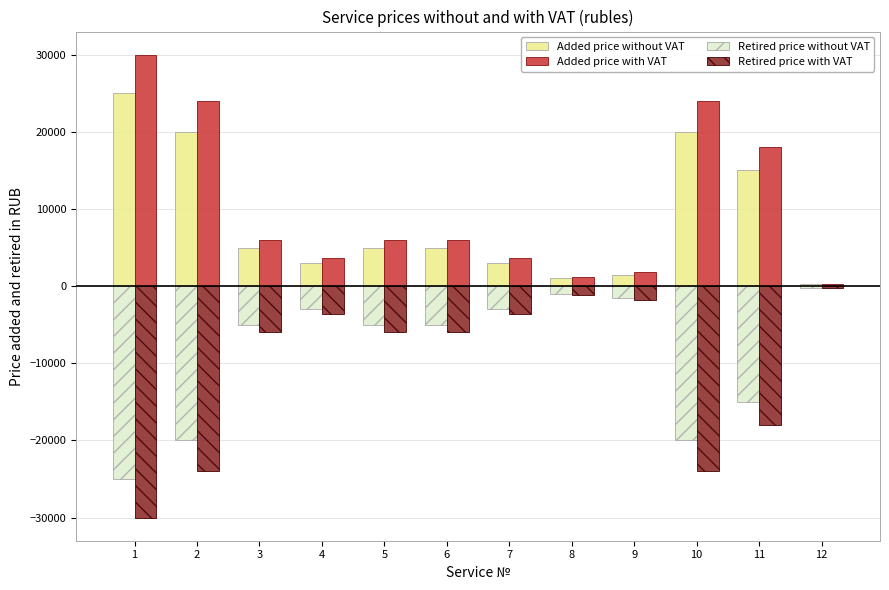

What is the value of the Retired price with VAT bar at the 4th from the left?

-3600